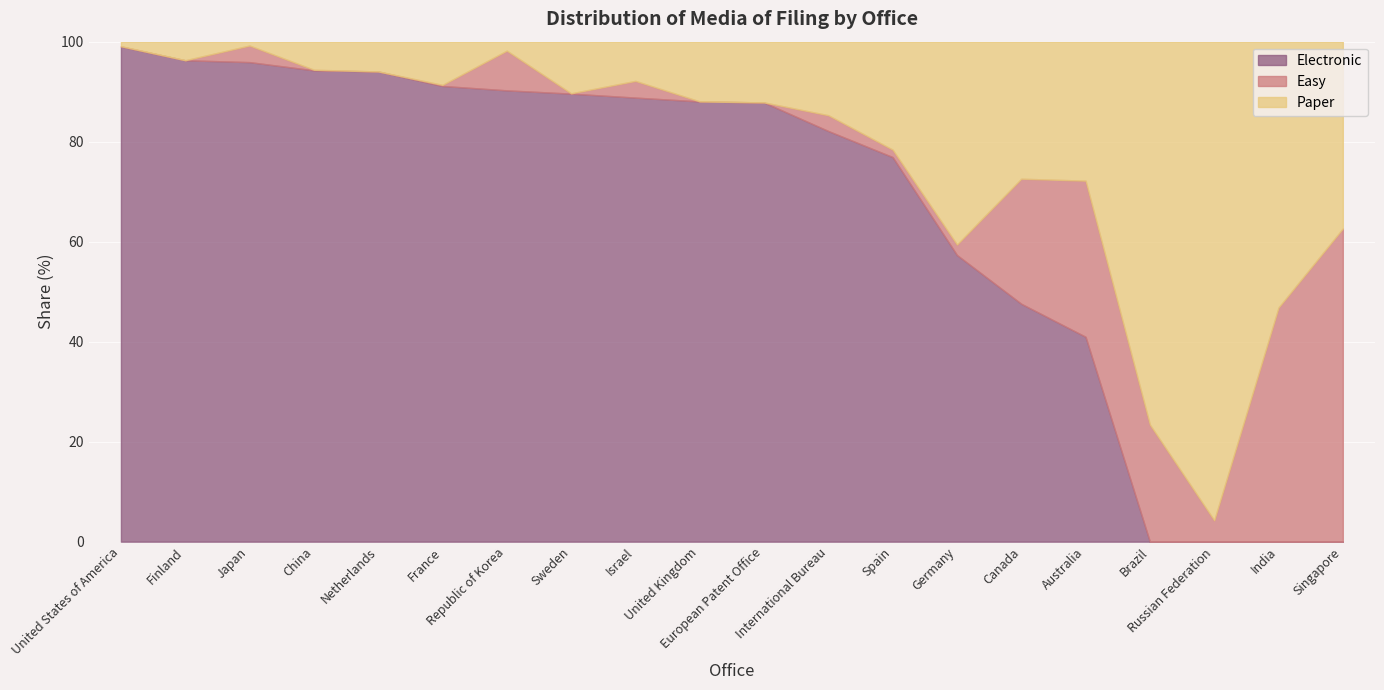

Does the chart display data point markers on the line(s)?

No